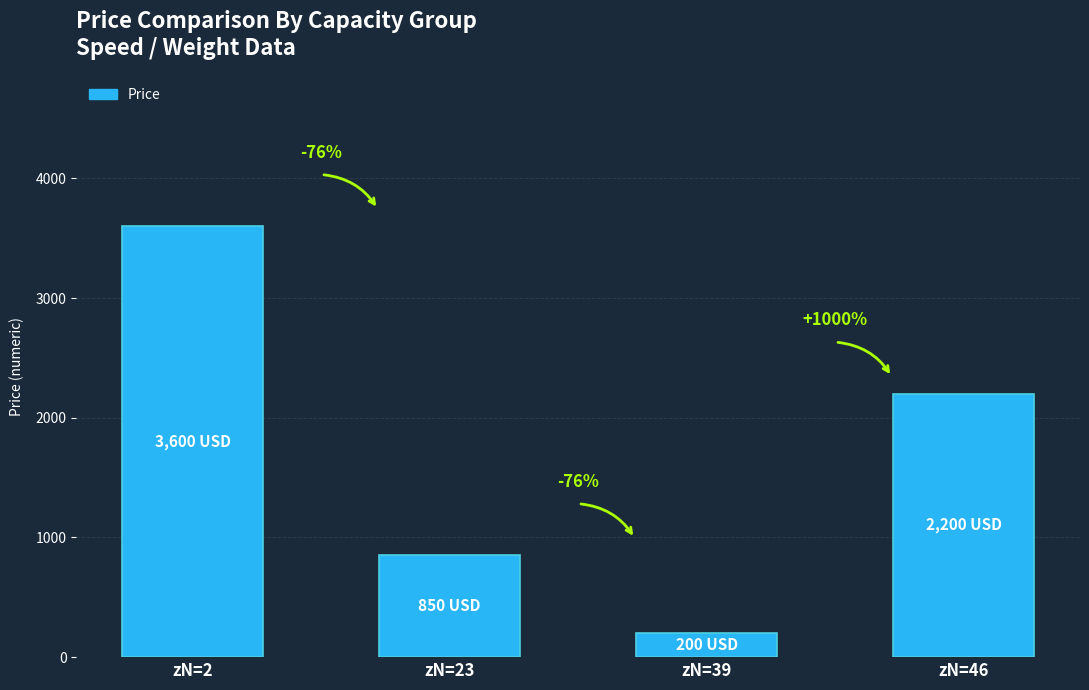

What is the ratio of the value at zN=2 to the value at zN=46?

1.6